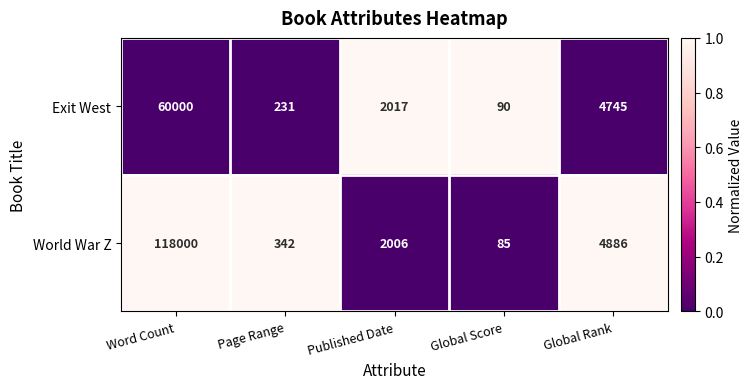

Which series has the widest spread of values?

World War Z